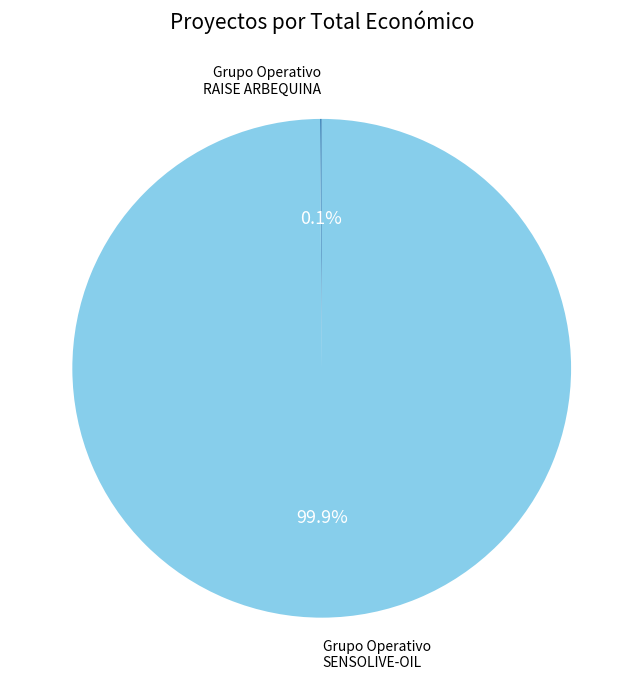

Is there any slice that represents more than half of the pie?

Yes